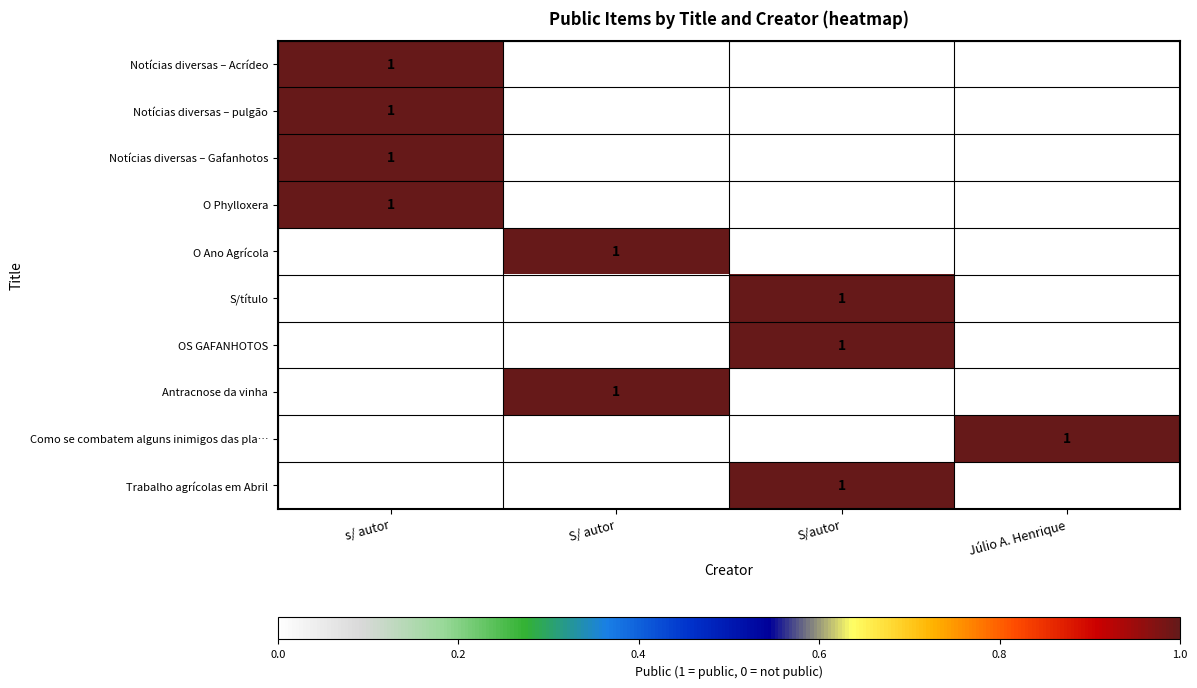

What is the total value across all series at S/autor?

3